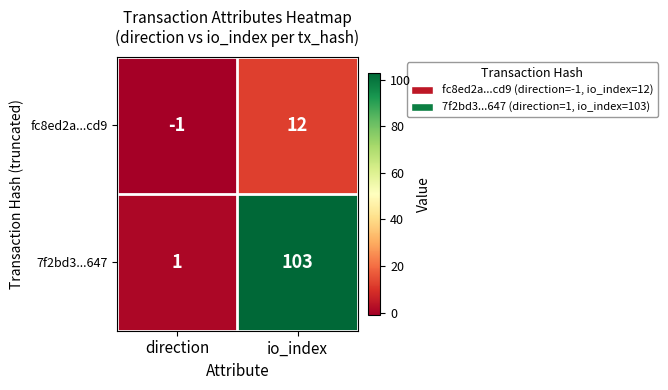

Which series changed the most between direction and io_index?

7f2bd3...647